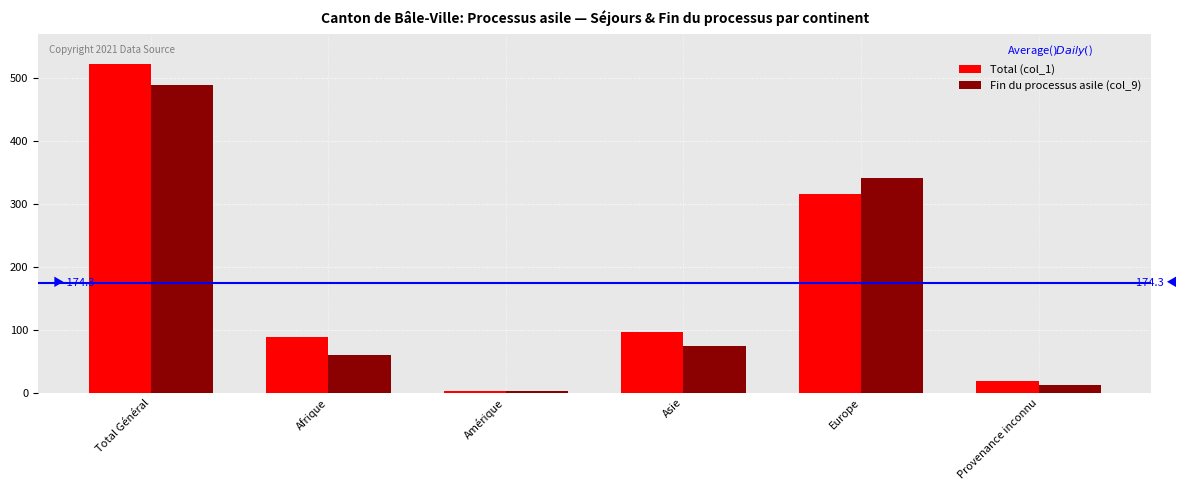

How many groups of bars are there?

6